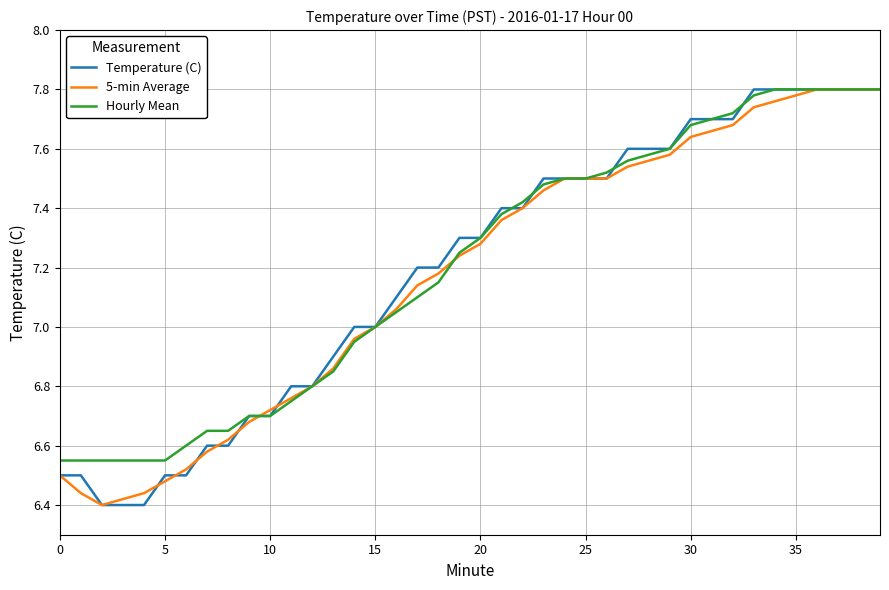

At which label is Hourly Mean closest to 7?

15